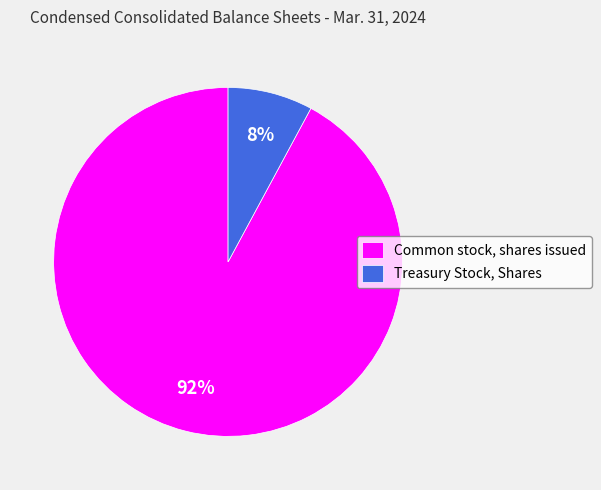

Is it true that Treasury Stock, Shares is 8% of the pie?

True